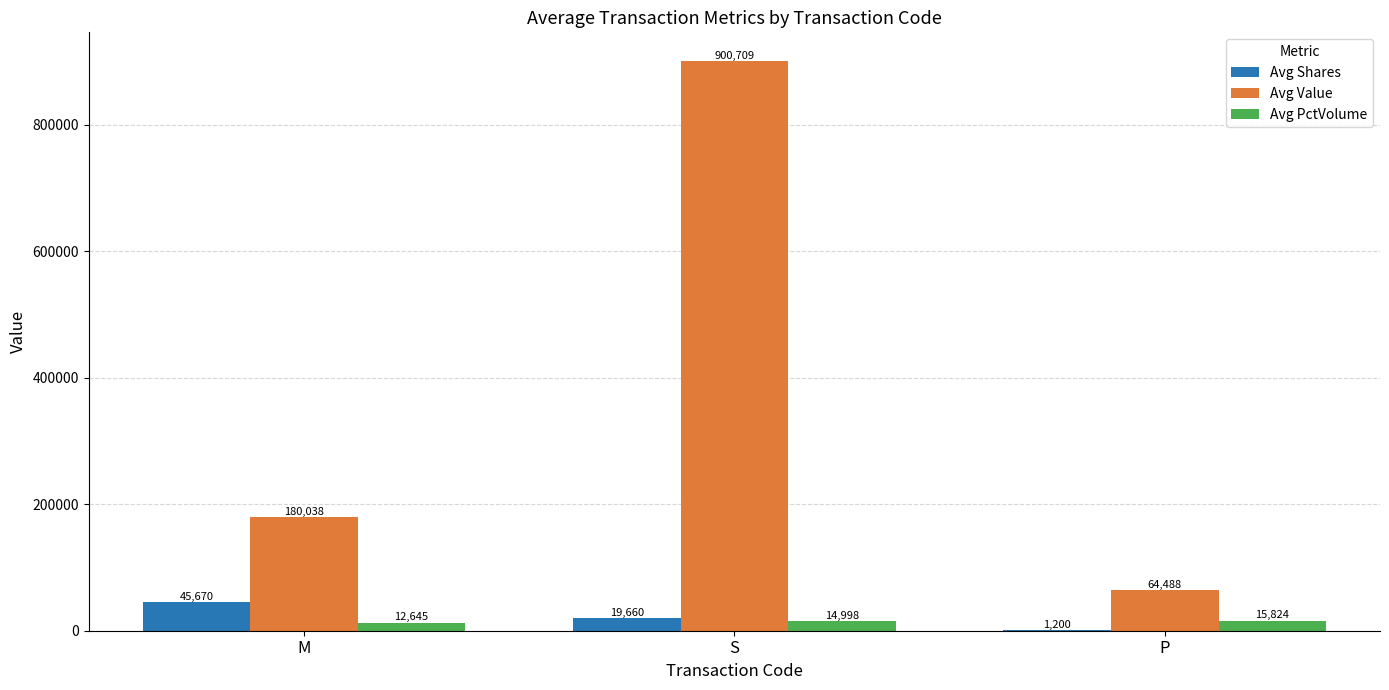

Count the number of data series in this chart.

3